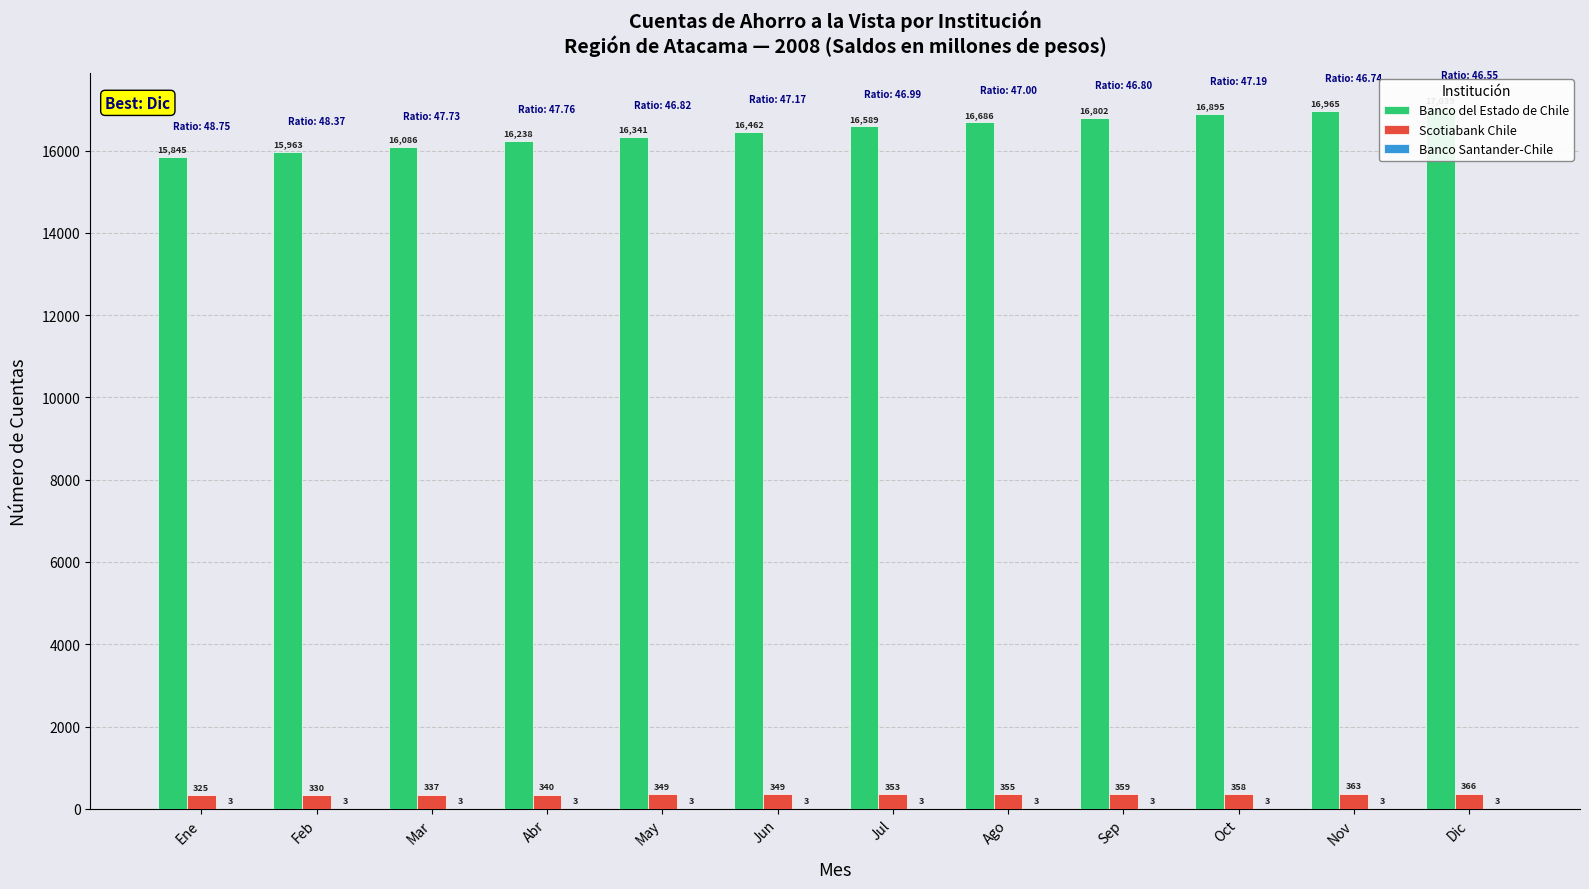

Are the bars grouped side by side (vs. stacked)?

Yes